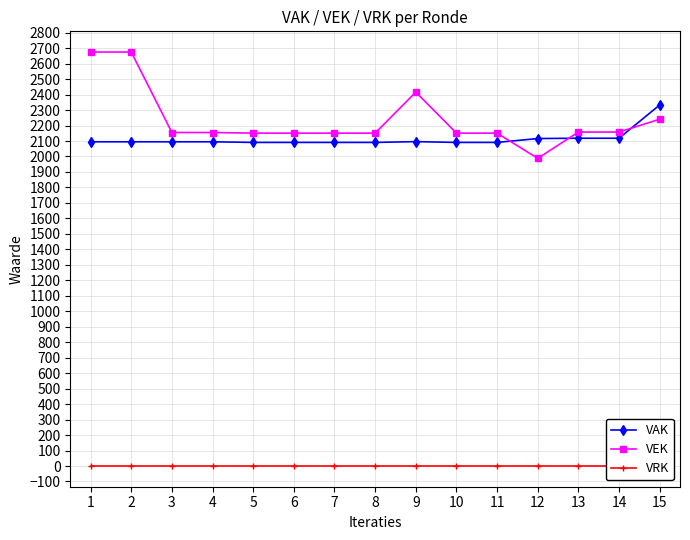

Reading left to right, extract all data points from this chart.

VAK: 2095	2095	2095	2095	2091	2091	2091	2091	2096	2091	2091	2116	2118	2118	2333
VEK: 2675	2675	2155	2155	2151	2151	2151	2151	2416	2151	2151	1988	2158	2158	2241
VRK: 0	0	0	0	0	0	0	0	0	0	0	0	0	0	0